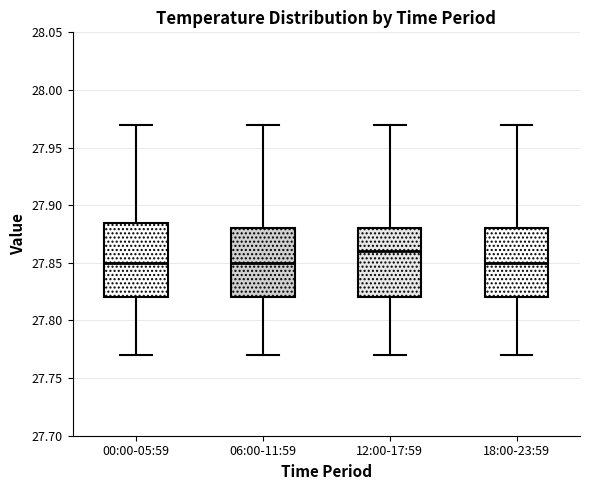

Where does the upper whisker of the box for 18:00-23:59 end on the y-axis? The values are not printed on the chart, so give them approximately, as read against the axis.

27.970